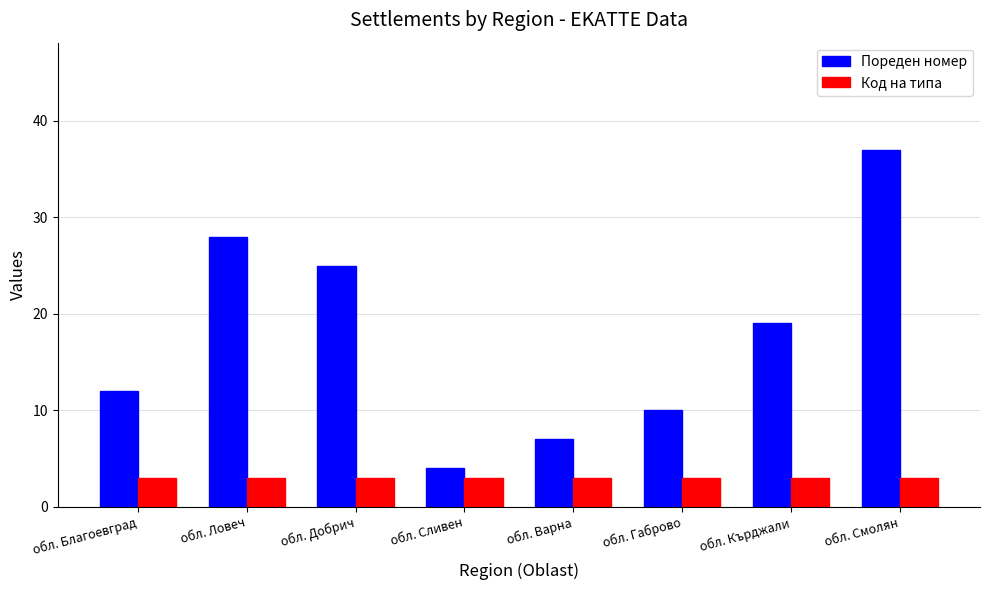

Reading right to left, list all the values displayed in this chart.

Пореден номер: 37	19	10	7	4	25	28	12
Код на типа: 3	3	3	3	3	3	3	3